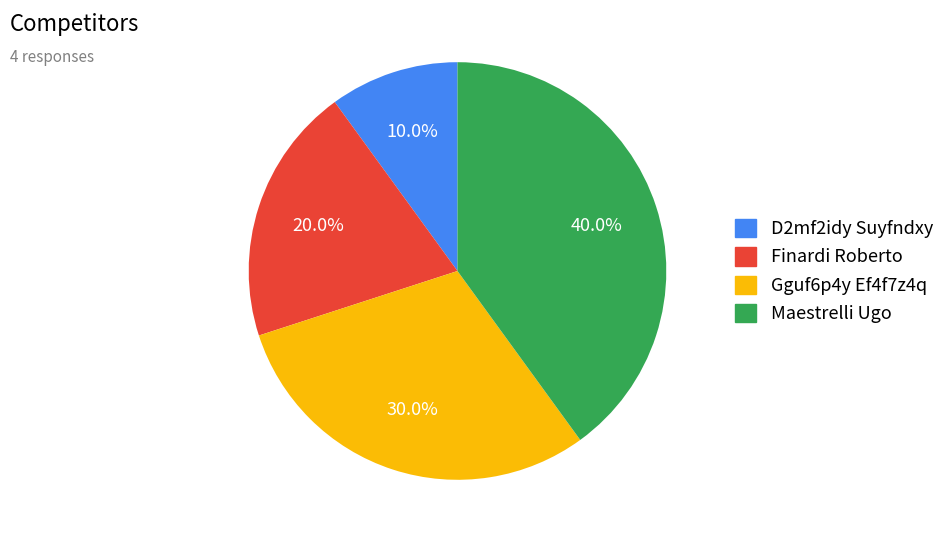

True or false: Finardi Roberto accounts for 34% of the total.

False